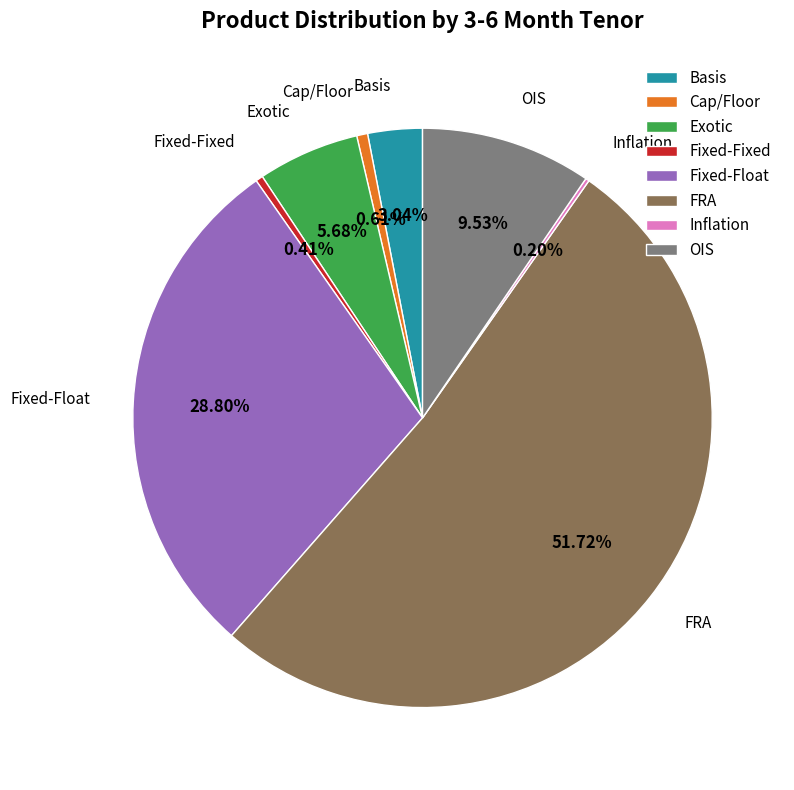

Is the sum of FRA and Fixed-Float greater than half?

Yes